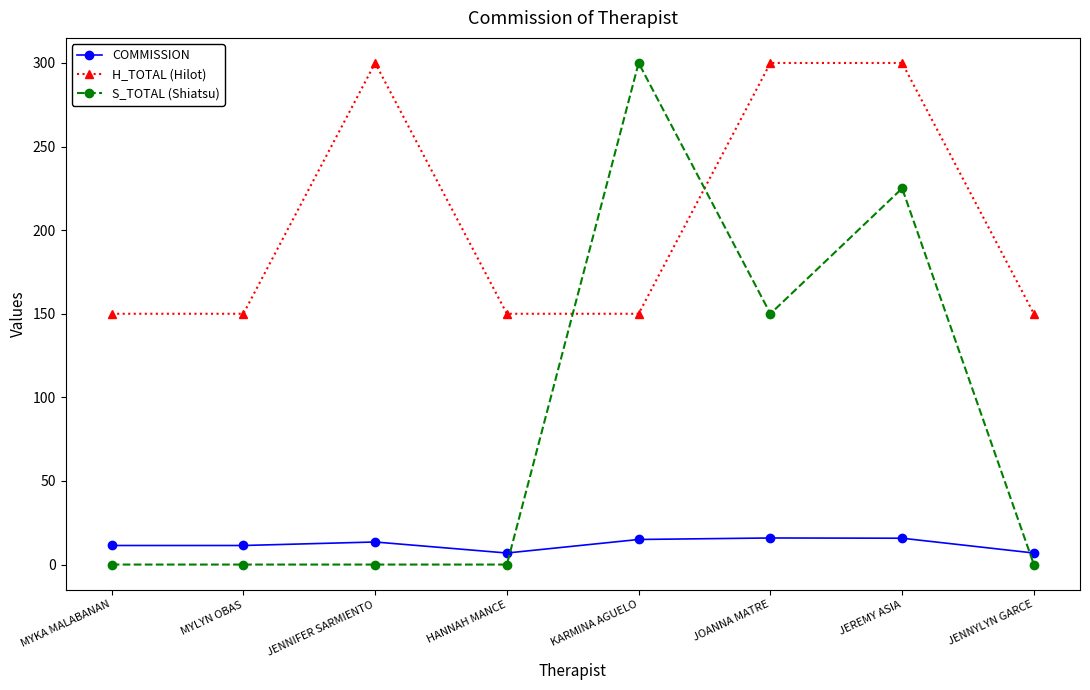

What is the difference between the highest and lowest values at JENNYLYN GARCE?

150.0